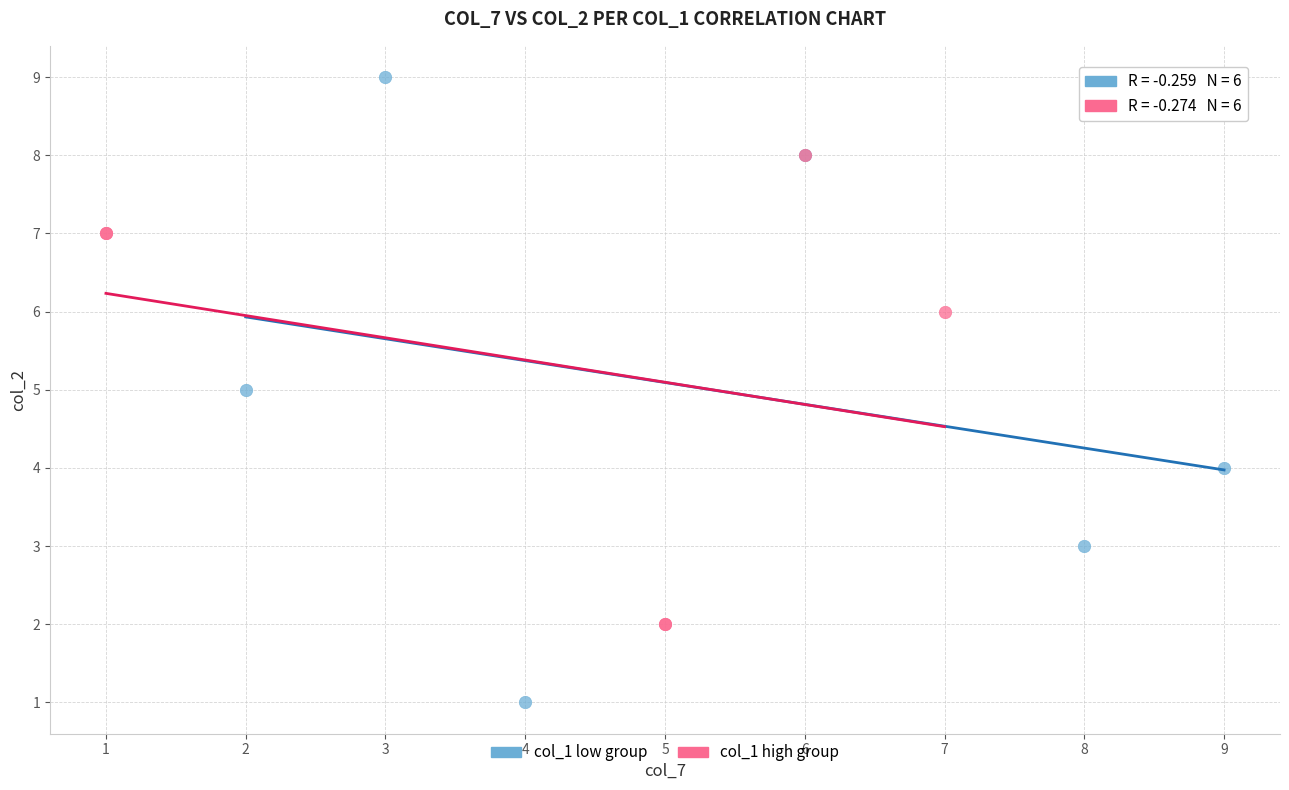

Which series has the widest spread of Y values?

col_1 low group